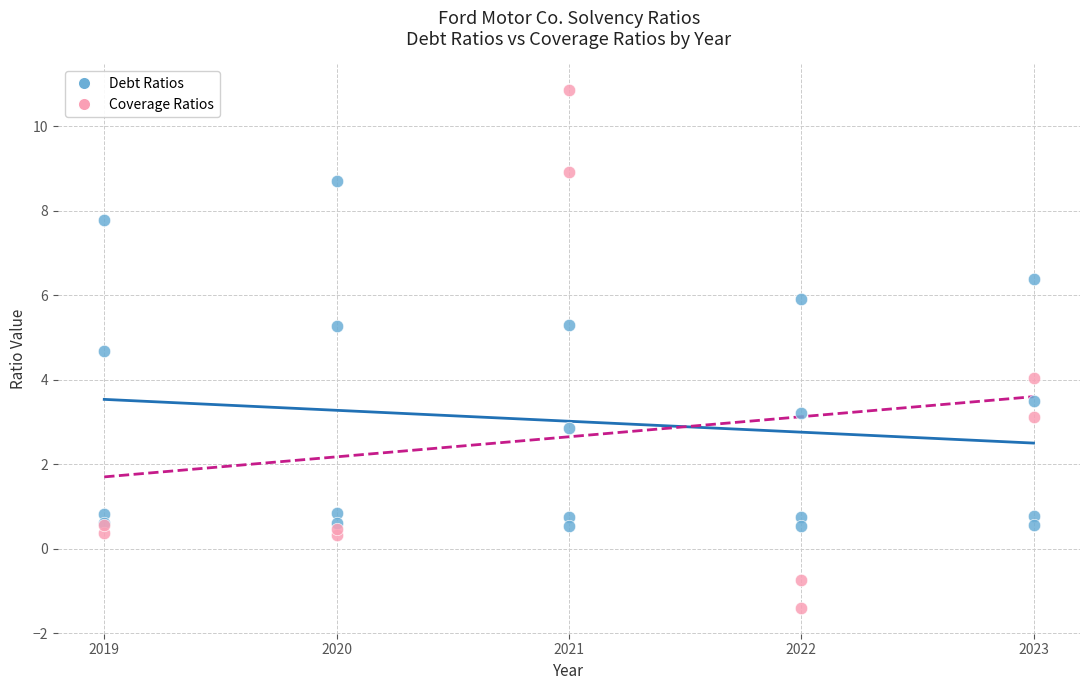

What are all the series names shown in the legend?

Debt Ratios, Coverage Ratios